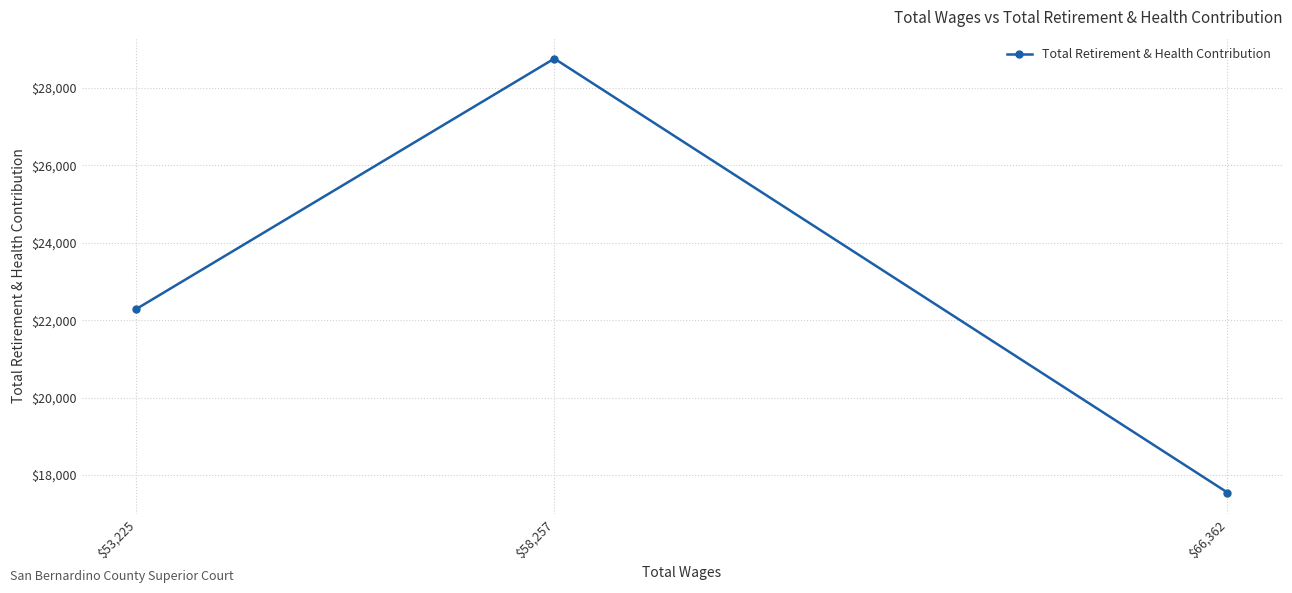

What value does the data have at $53,225?

22292